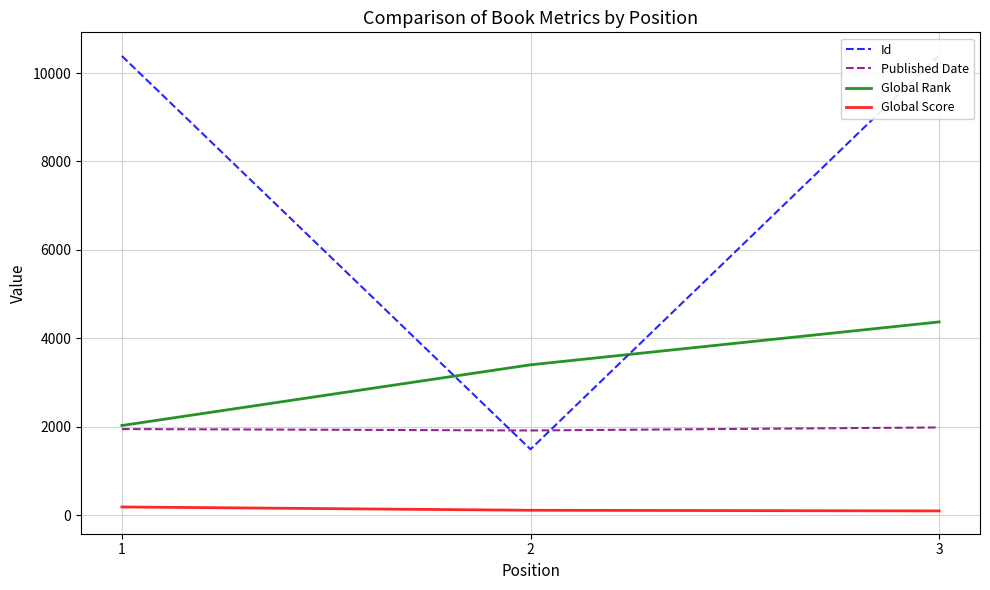

Rank the series at 2 from lowest to highest value.

Global Score, Id, Published Date, Global Rank